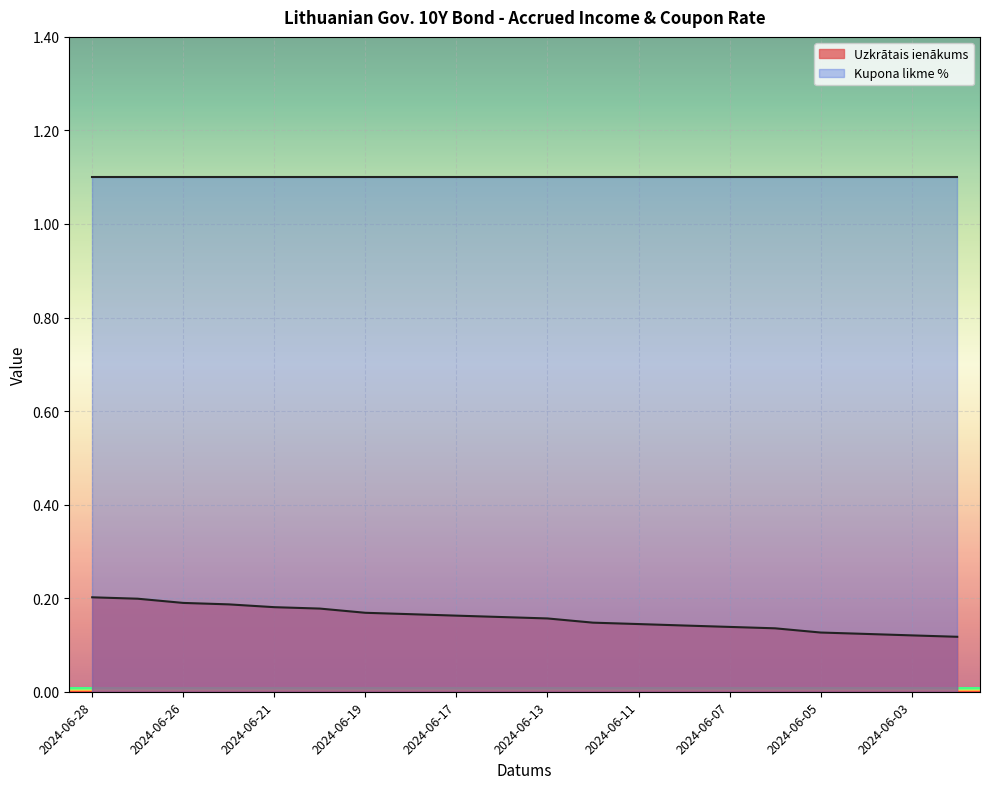

Which label corresponds to the largest value in the chart?

2024-06-28